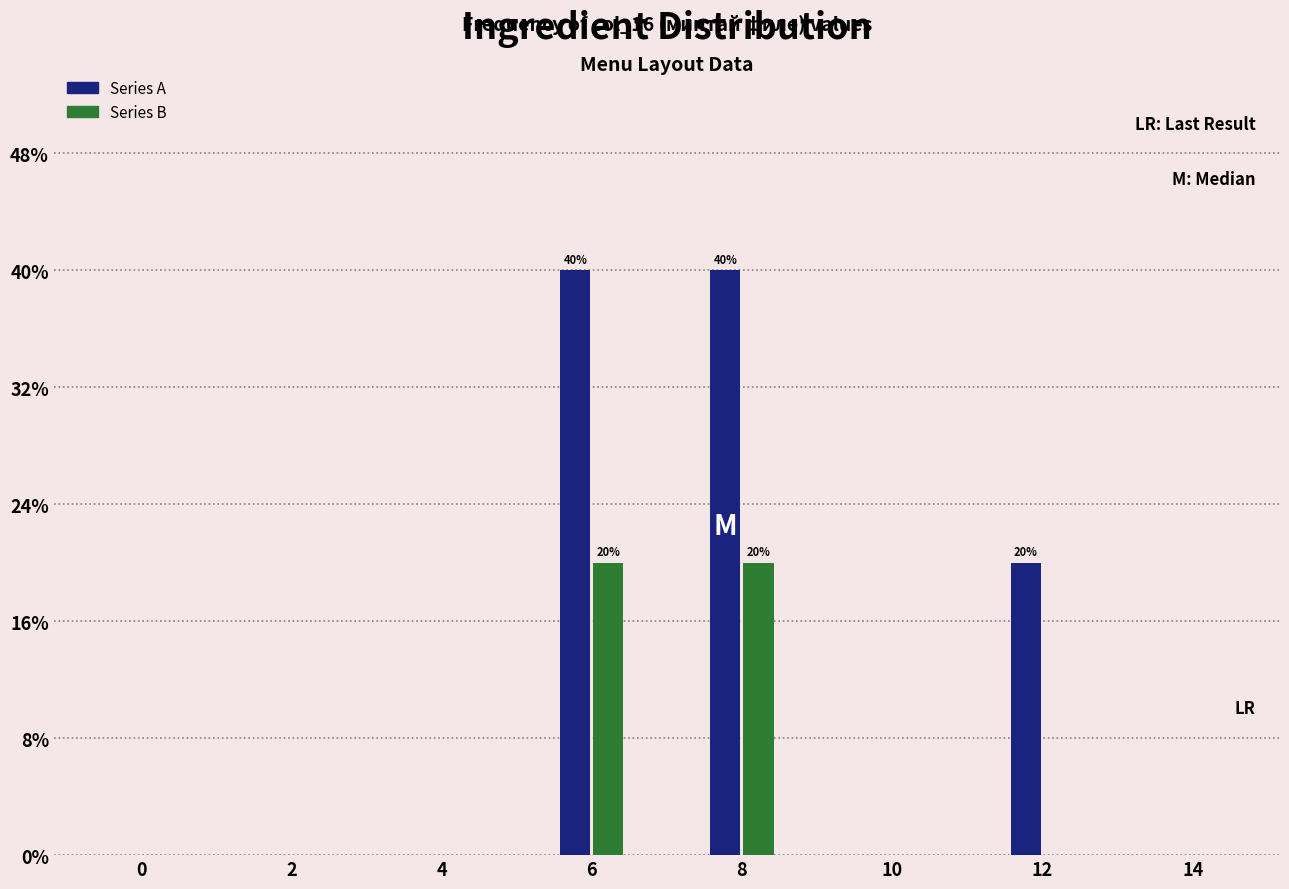

Reading left to right, what are all the values shown in this chart?

Series A: 0=0	2=0	4=0	6=40	8=40	10=0	12=20	14=0
Series B: 0=0	2=0	4=0	6=20	8=20	10=0	12=0	14=0